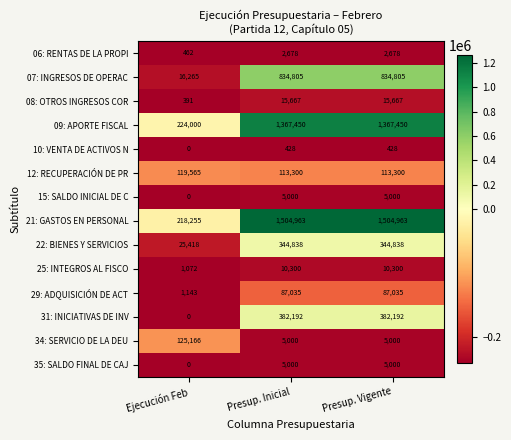

What is the maximum value shown in the chart?

1504963